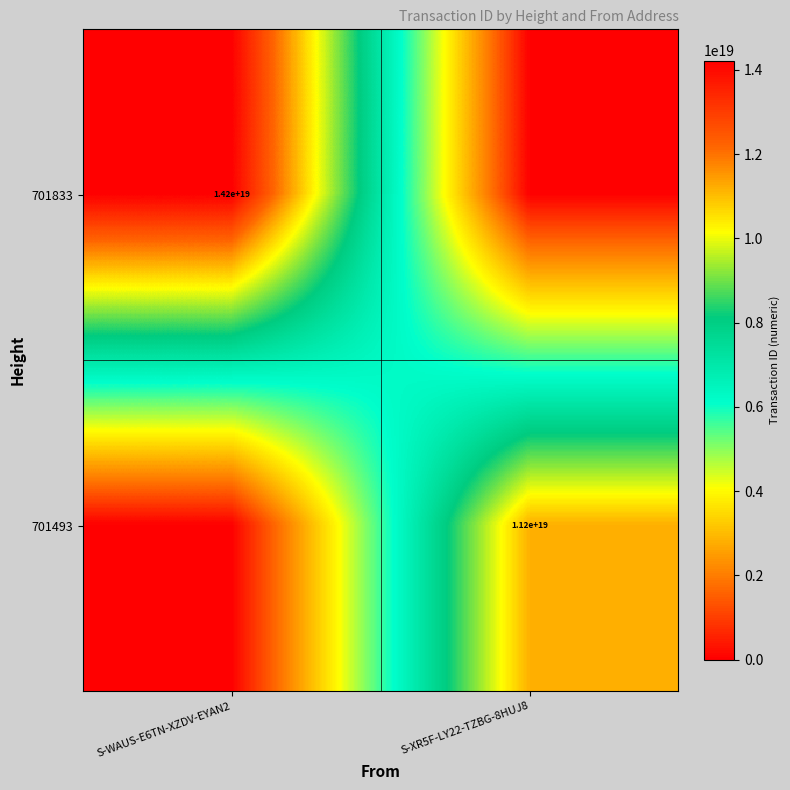

The 701493 series shows 11200000000000000000 at S-XR5F-LY22-TZBG-8HUJ8. True or false?

True